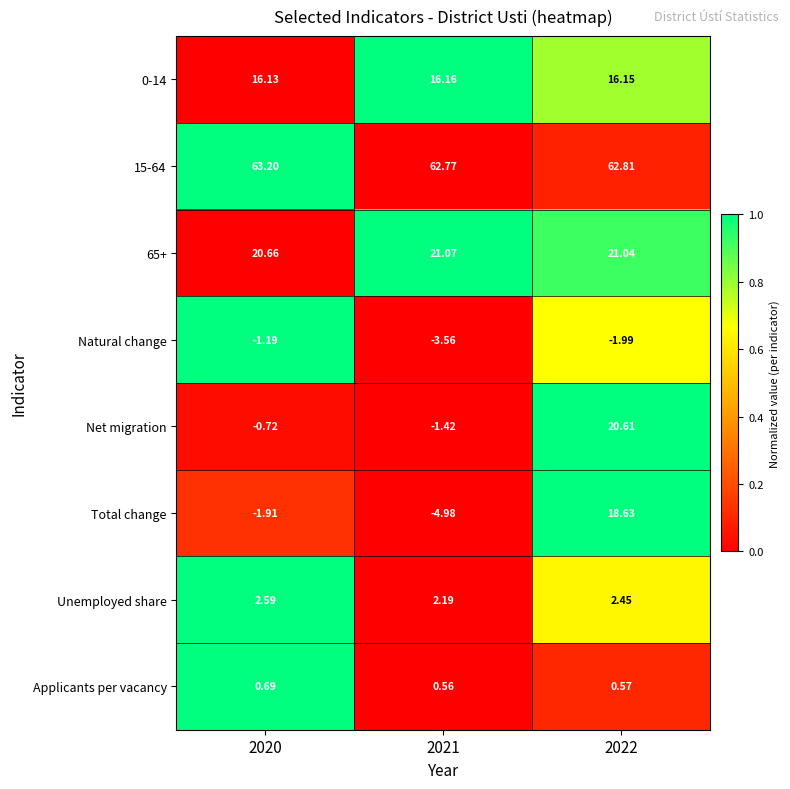

Is the value of 65+ at 2022 greater than the value of Net migration at 2021?

Yes